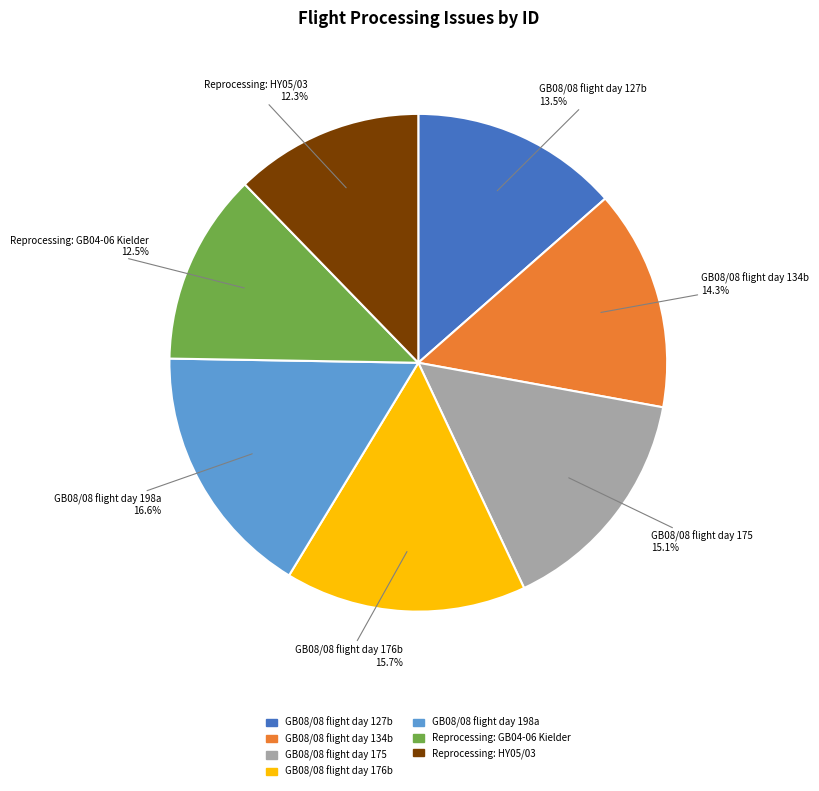

How much of the chart is everything except GB08/08 flight day 175?

84.9%